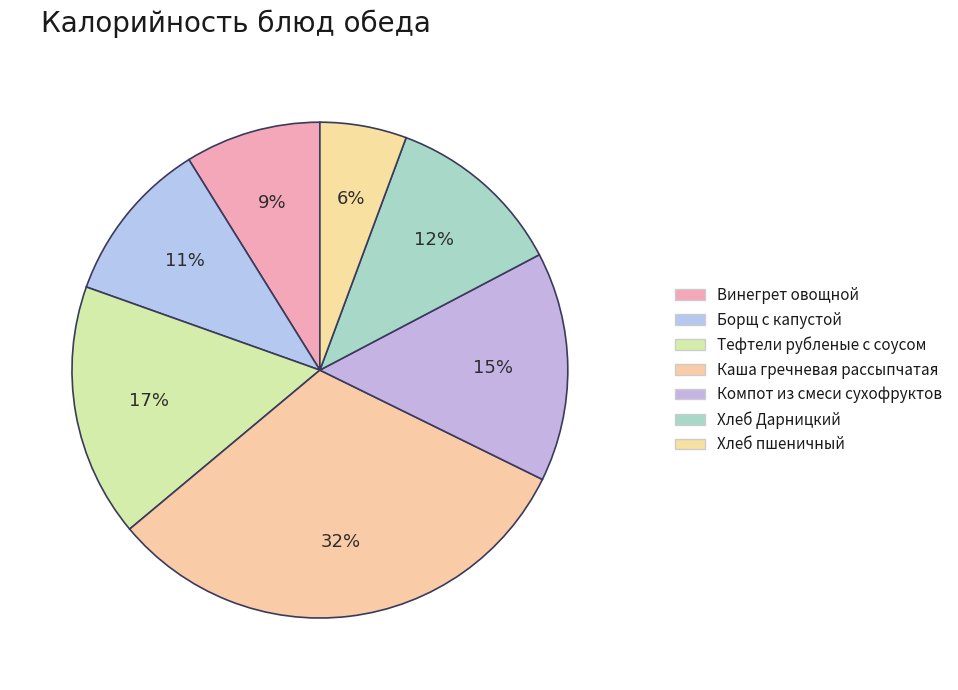

What percentage is the Компот из смеси сухофруктов slice, to the nearest percent?

15%